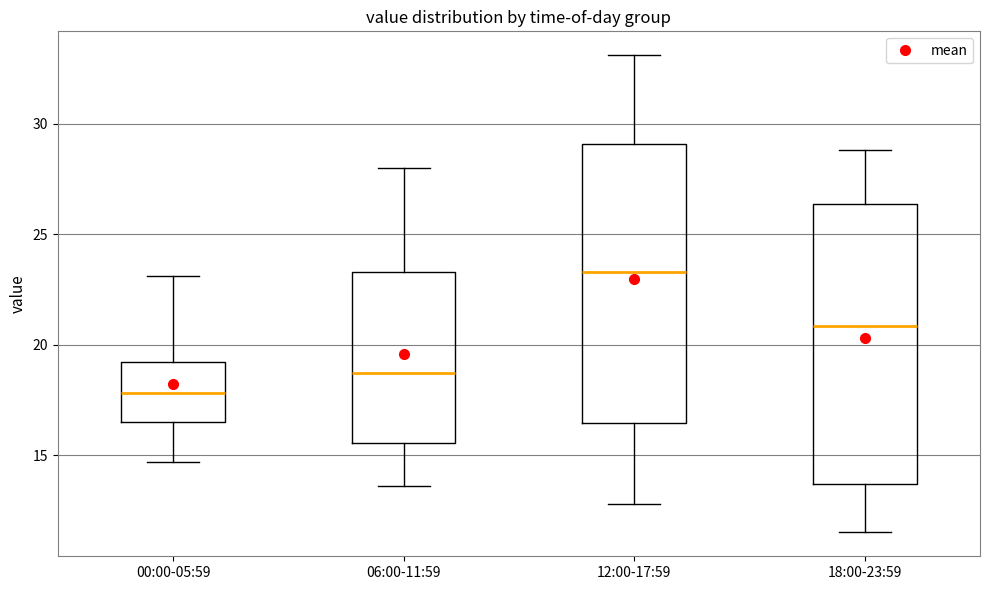

Reading left to right, transcribe this box plot: for each box, give where its median line is, the range the box spans, and where its two whiskers end, as read against the y-axis. The values are not printed on the chart, so give them approximately, as read against the axis.

00:00-05:59: median 18.0, box 16.5 to 19.0, whiskers 14.5 to 23.0
06:00-11:59: median 18.5, box 15.5 to 23.5, whiskers 13.5 to 28.0
12:00-17:59: median 23.5, box 16.5 to 29.0, whiskers 13.0 to 33.0
18:00-23:59: median 21.0, box 13.5 to 26.5, whiskers 11.5 to 29.0